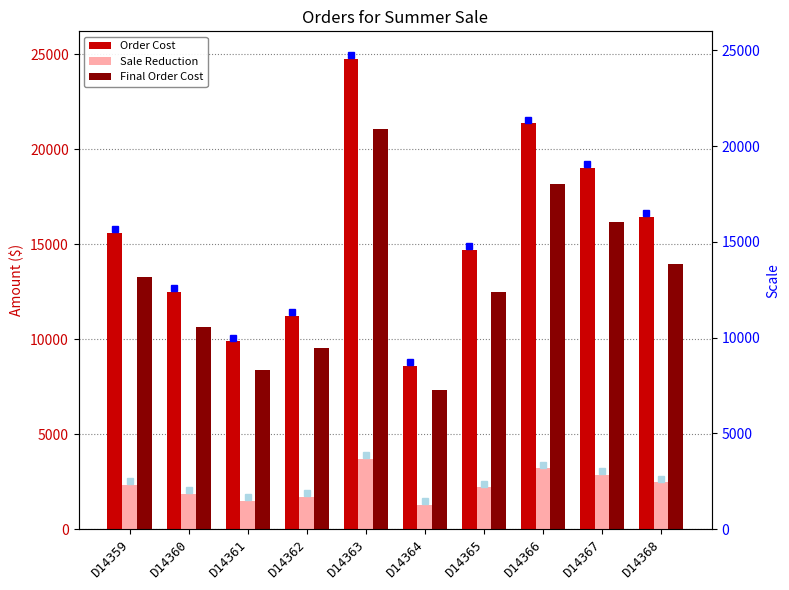

Reading right to left, transcribe all the data shown in this chart.

Order Cost: 16450.0	19000.0	21350.0	14700.0	8600.0	24750.0	11230.0	9880.0	12500.0	15600.0
Sale Reduction: 2467.5	2850.0	3202.5	2205.0	1290.0	3712.5	1684.5	1482.0	1875.0	2340.0
Final Order Cost: 13982.5	16150.0	18147.5	12495.0	7310.0	21037.5	9545.5	8398.0	10625.0	13260.0